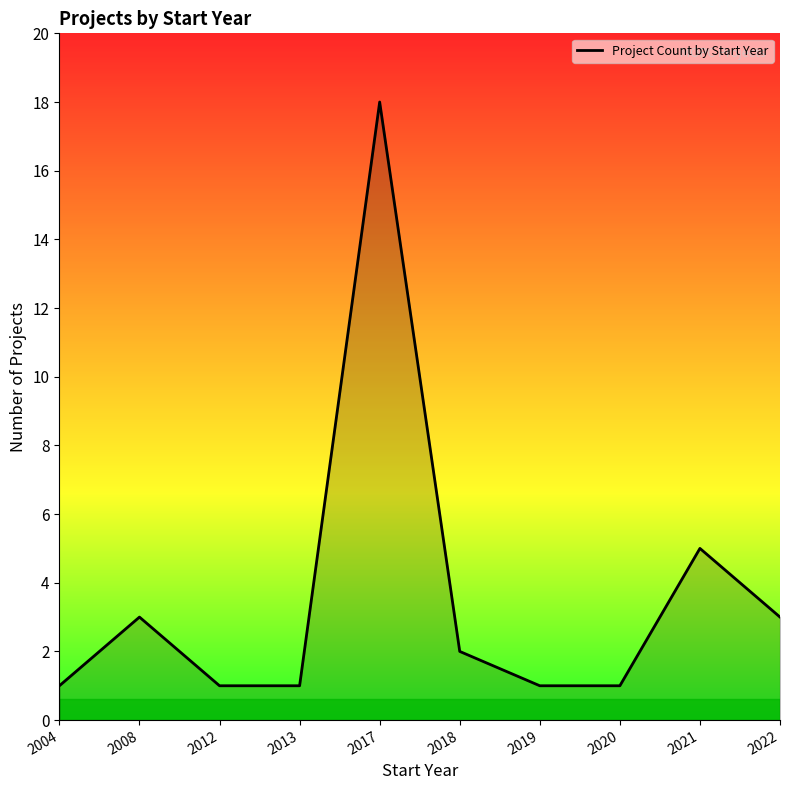

Which has a higher value, 2019 or 2018?

2018